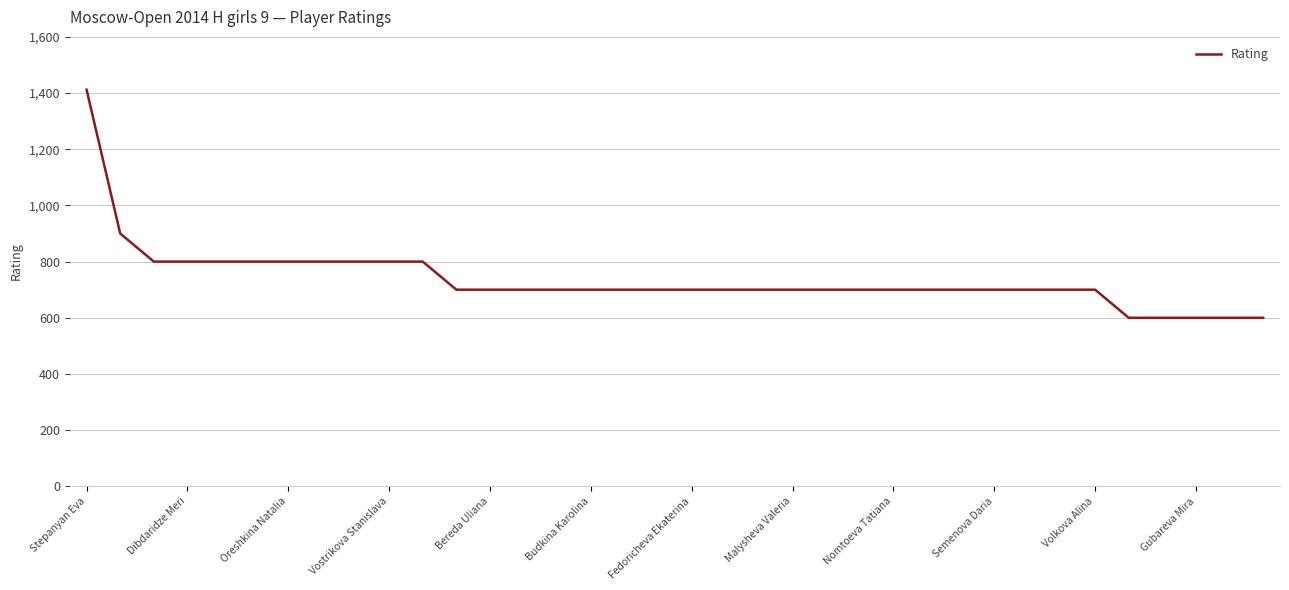

What is the smallest value displayed?

600